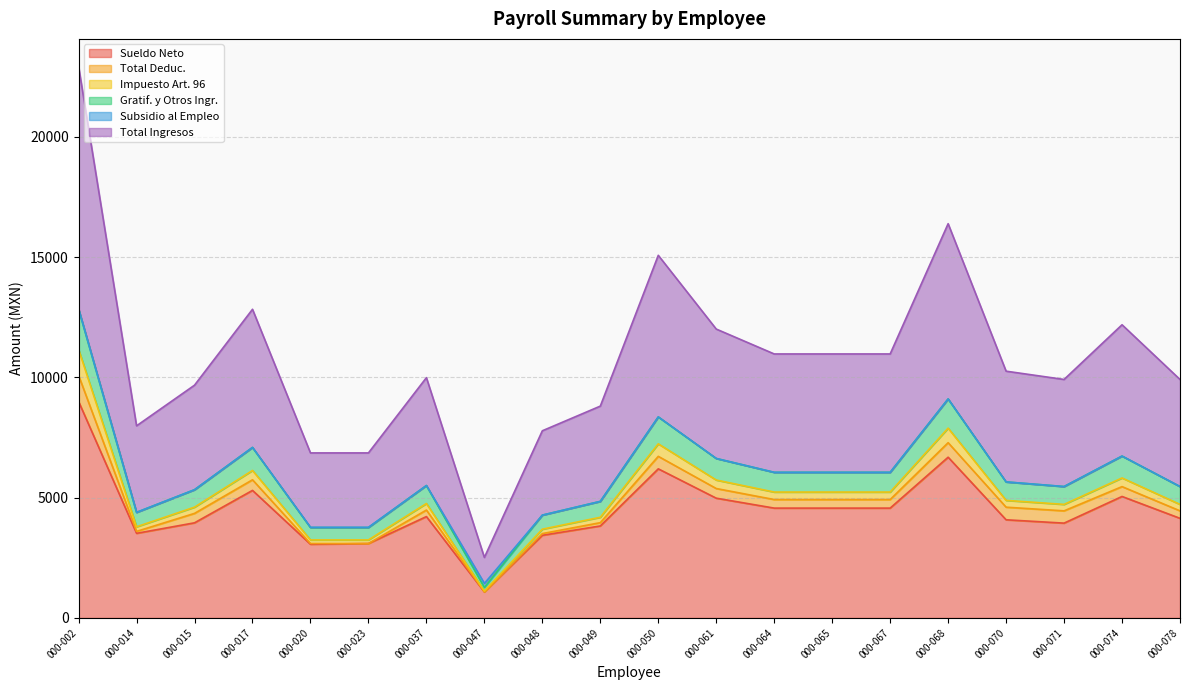

True or false: Total Ingresos and Sueldo Neto cross at least once.

False